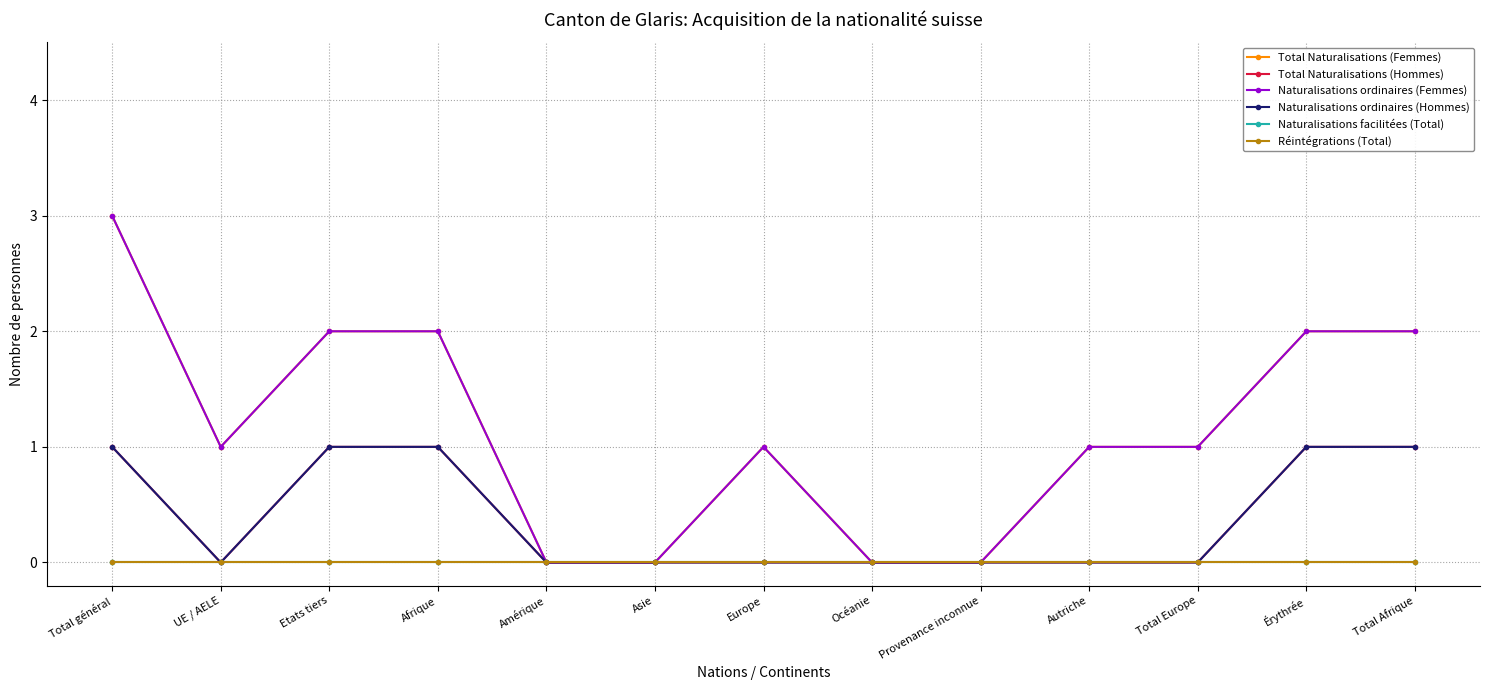

Is this an area chart (filled region under the line)?

No